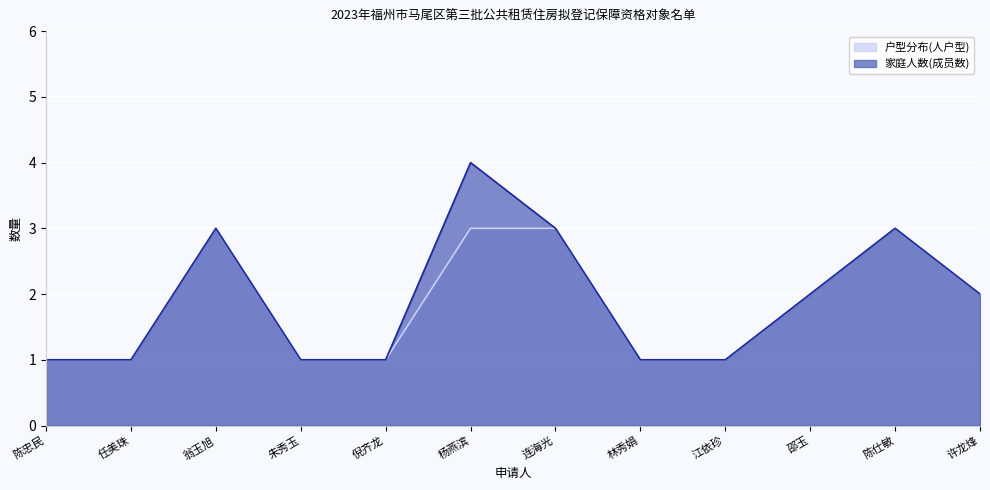

True or false: 家庭人数(成员数) has more than 2 points higher than both neighbors.

True